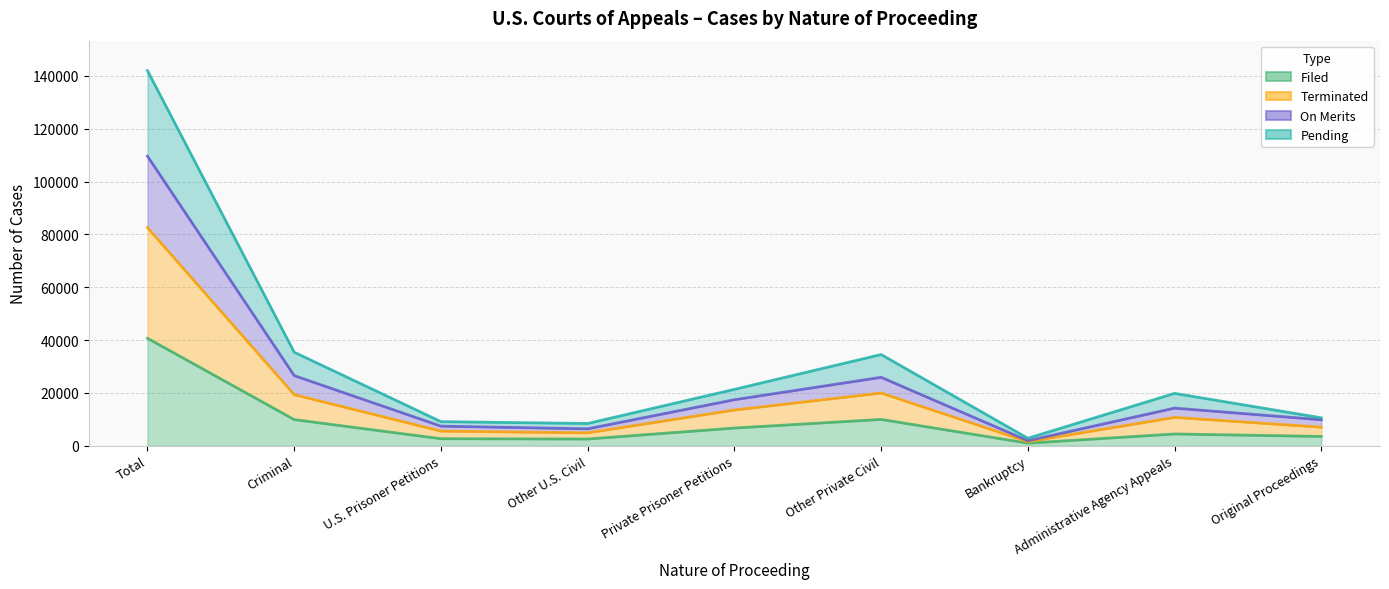

Reading right to left, list all the values displayed in this chart.

Filed: 3520	4450	980	9956	6690	2543	2648	9894	40681
Terminated: 7030	10740	1534	19970	13537	4890	5540	19348	82589
On Merits: 9831	14241	1898	25905	17419	6398	7409	26542	109643
Pending: 10560	19821	2827	34531	21343	8419	9116	35401	142018